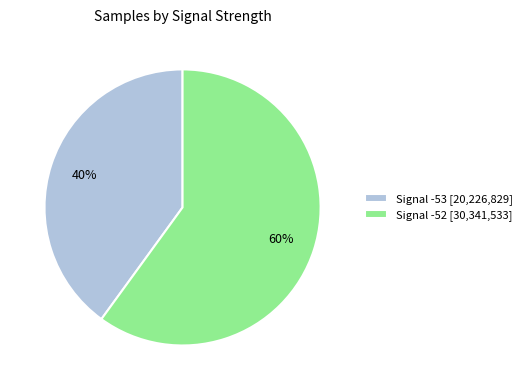

How many slices are in this pie chart?

2